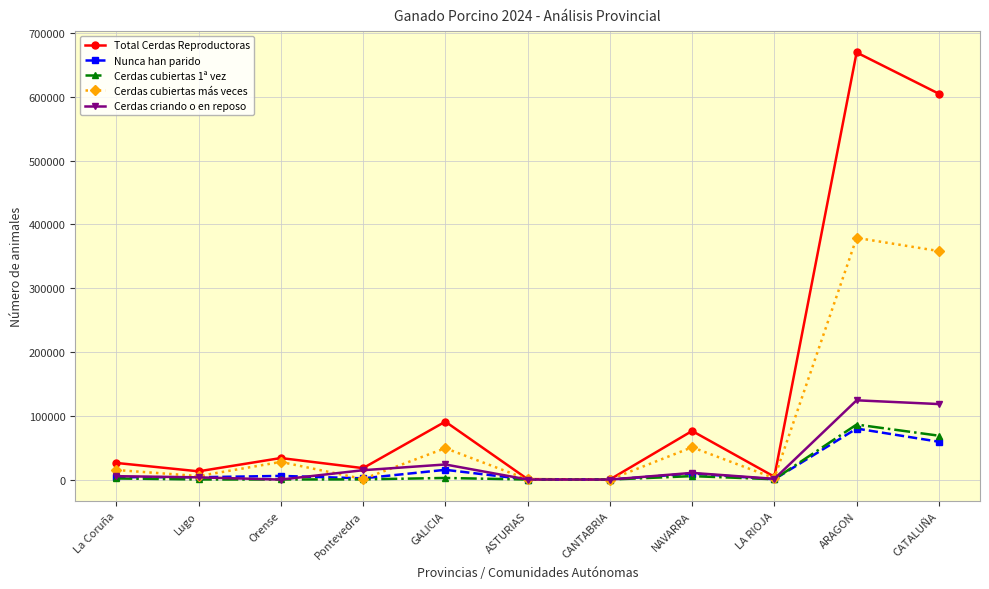

Which series has the widest spread of values?

Total Cerdas Reproductoras